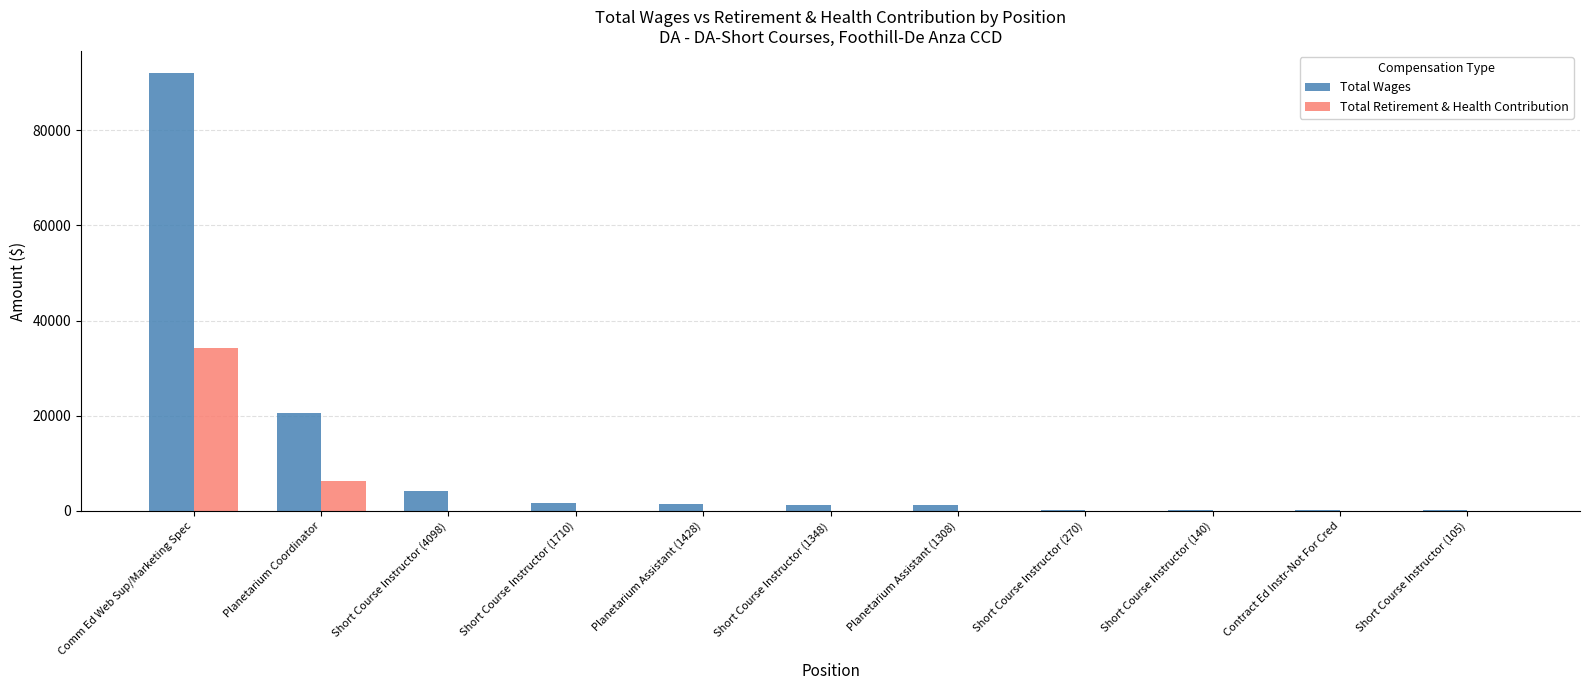

Is it true that Total Retirement & Health Contribution equals 18361 at Short Course Instructor (4098)?

False